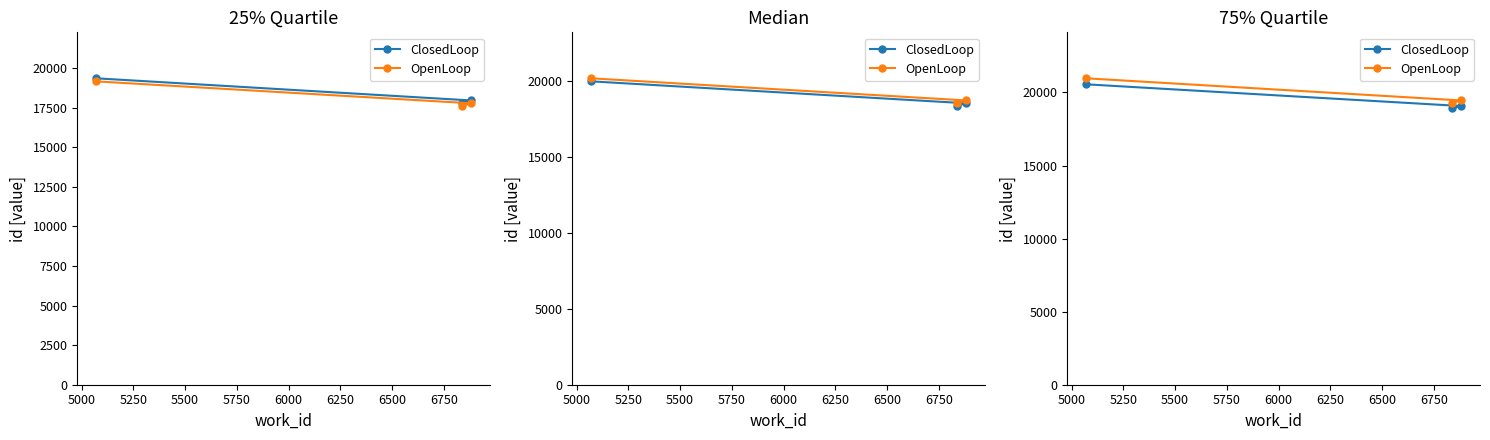

Rank the series by their average value, from highest to lowest.

OpenLoop, ClosedLoop